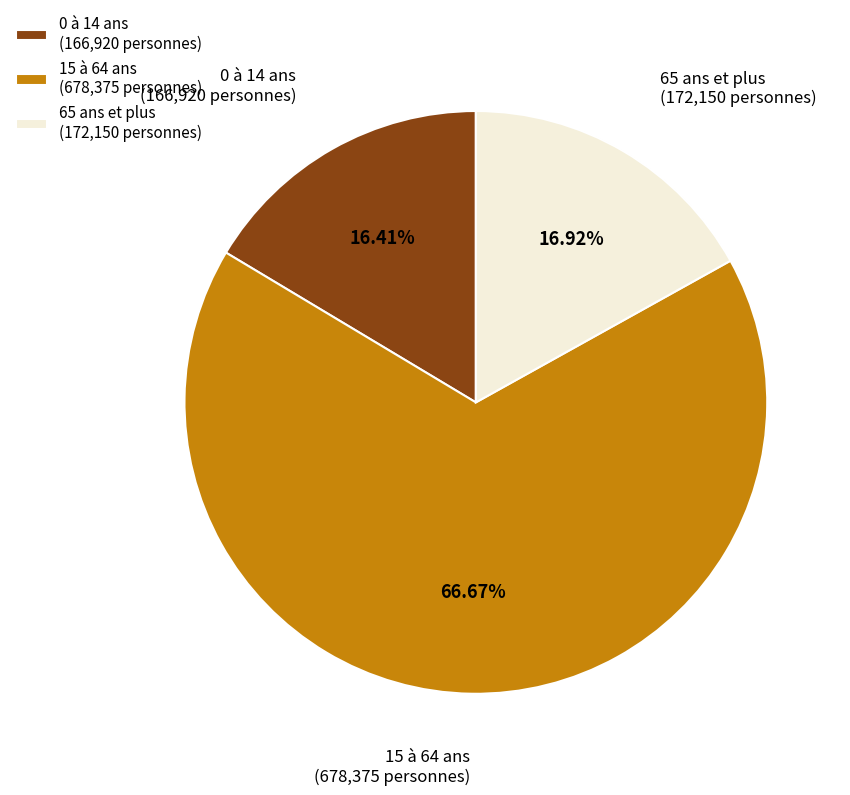

Which category accounts for the majority?

15 à 64 ans